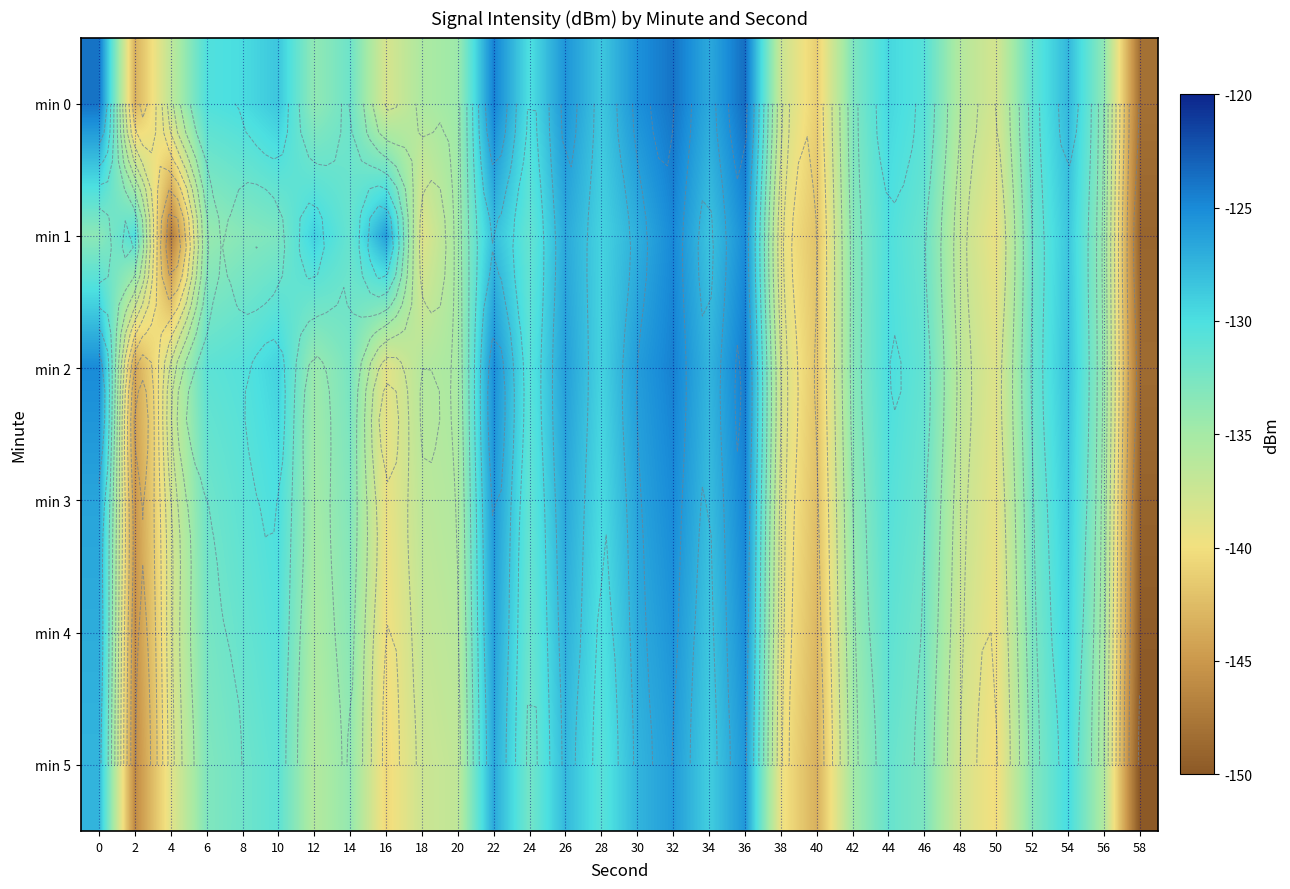

Between 32 and 48, which series saw the biggest shift?

min 0